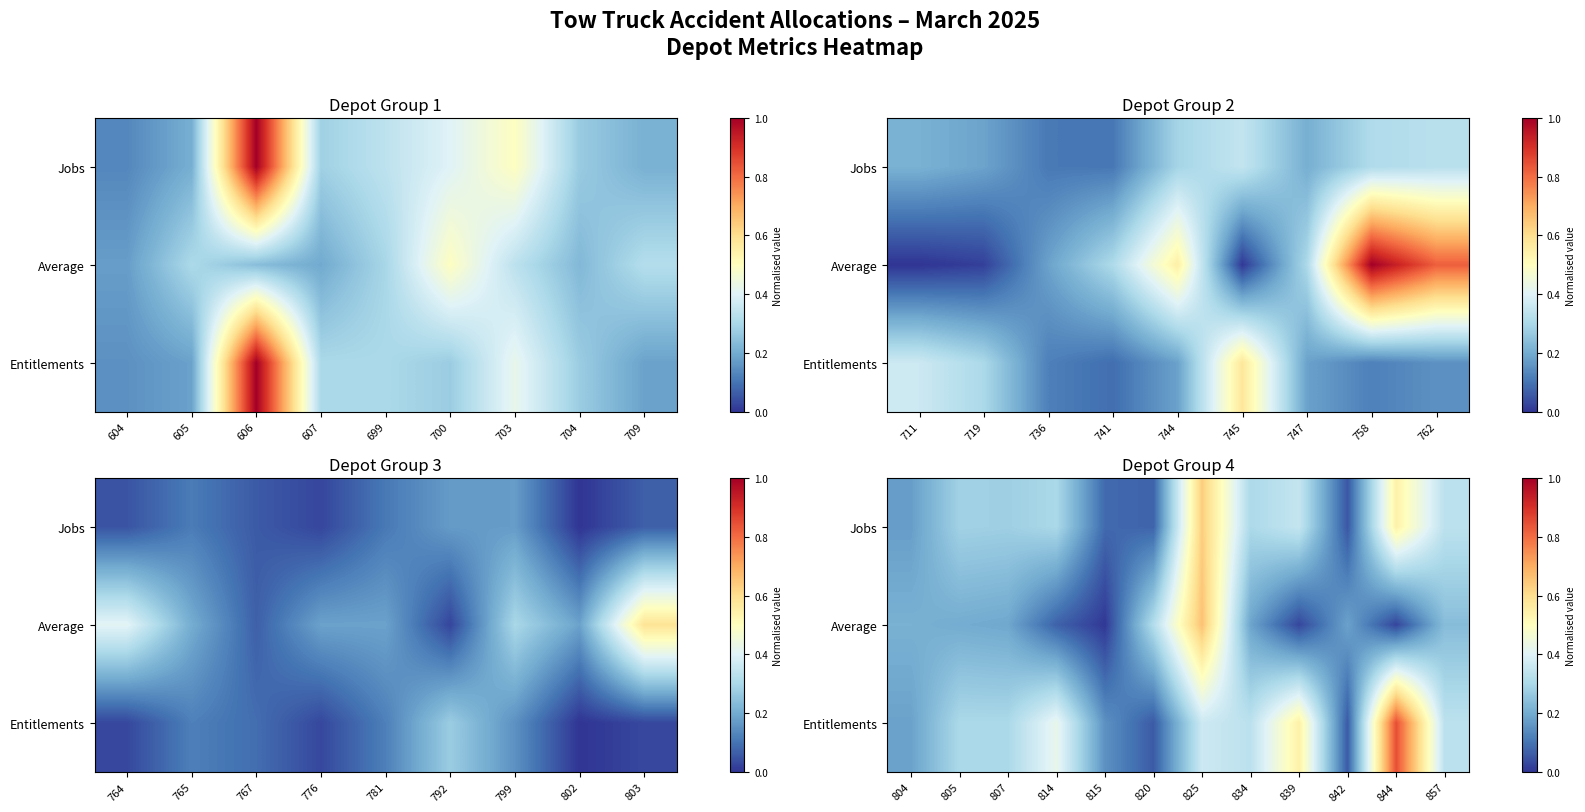

Is it true that Jobs equals 0.1 at 820?

False